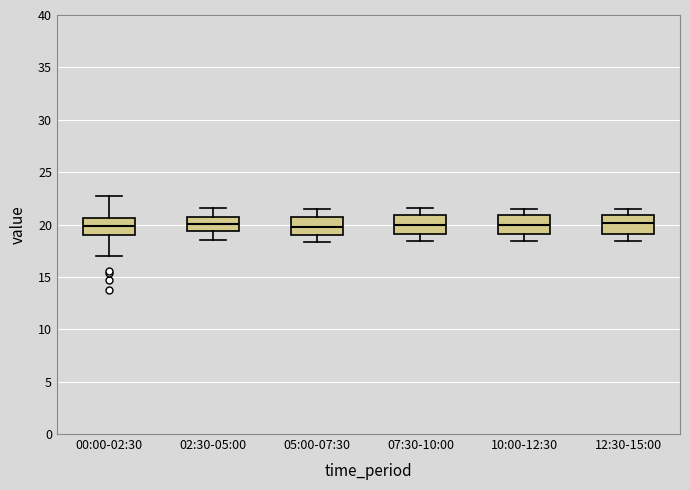

Where is the upper edge of the box for 00:00-02:30 on the y-axis? The values are not printed on the chart, so give them approximately, as read against the axis.

20.5